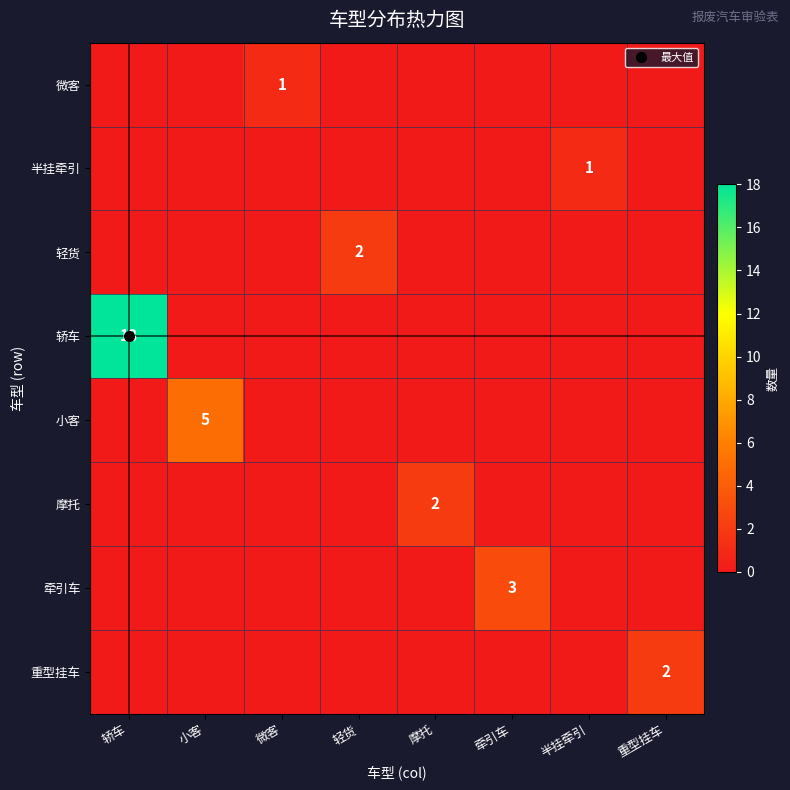

Is it true that 重型挂车 equals -1 at 小客?

False